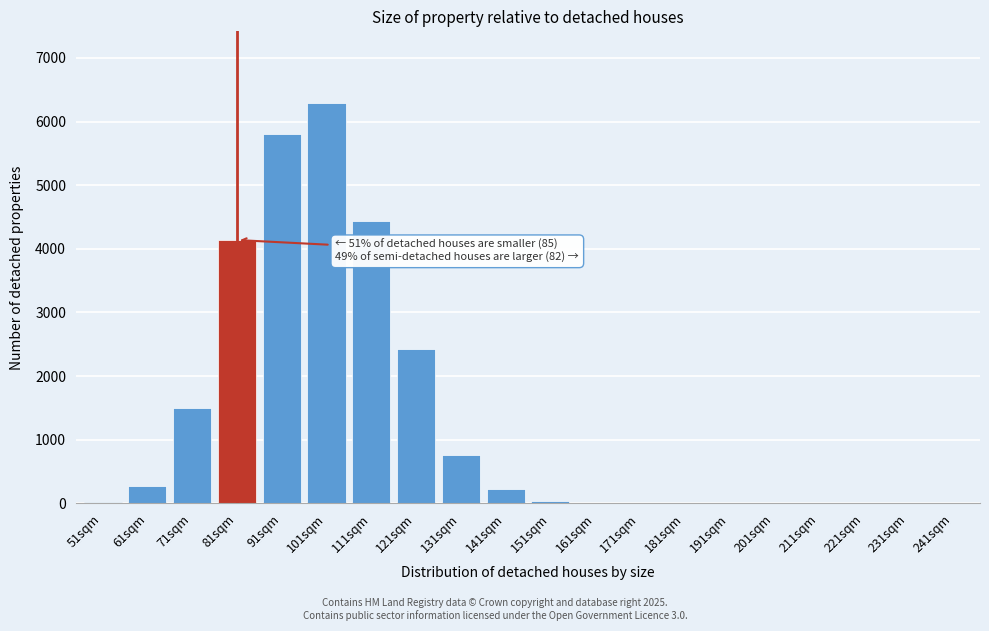

Between 211sqm and 111sqm, which is larger?

111sqm